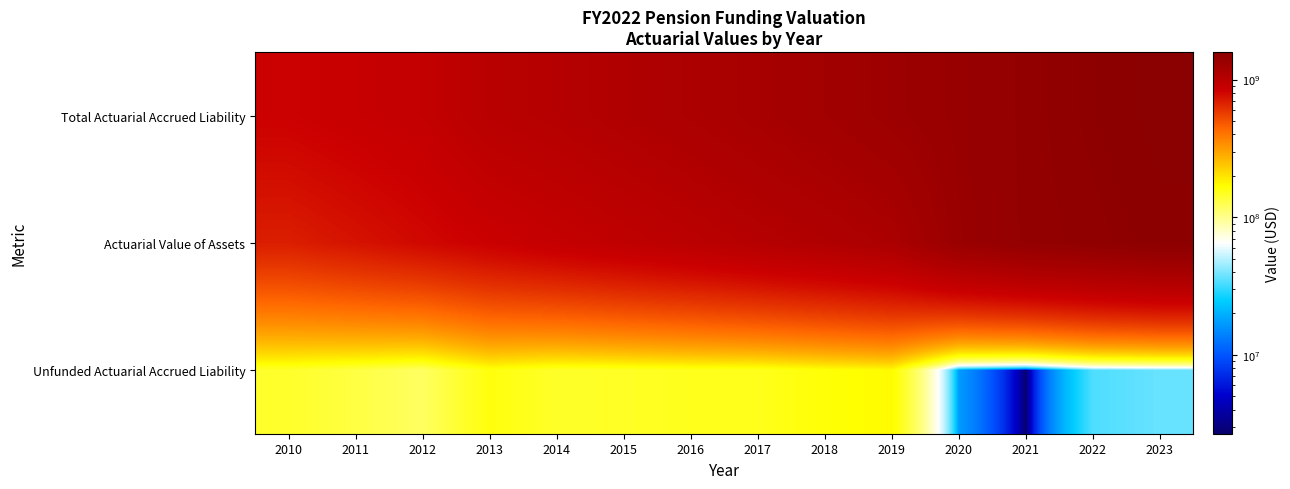

What is the spread (max minus min) of values at 2016?

984567996